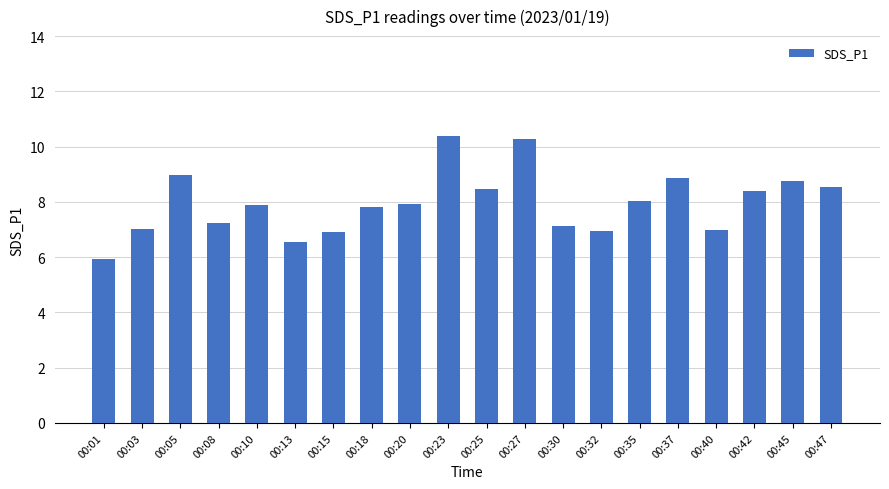

The chart shows a value of 3.6 at 00:13. True or false?

False